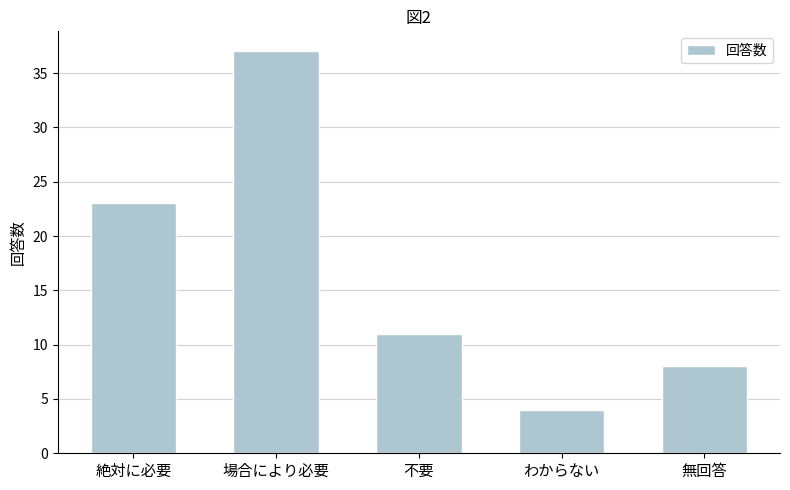

What is the label of the 5th bar from the right?

絶対に必要